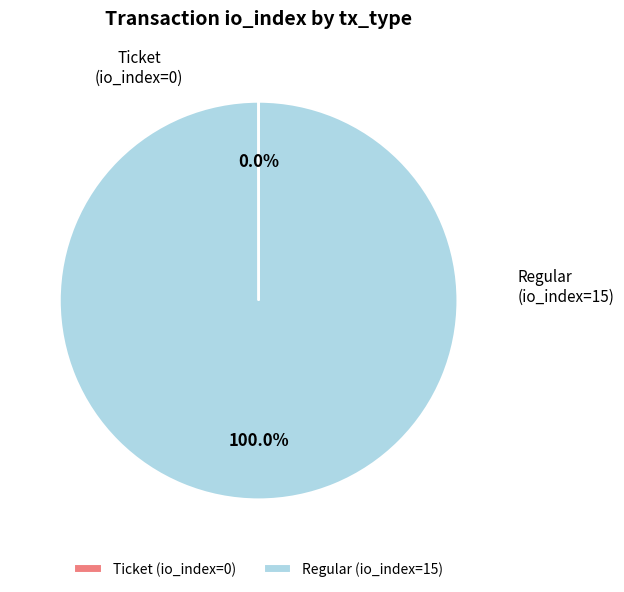

Is there a majority slice in this chart?

Yes